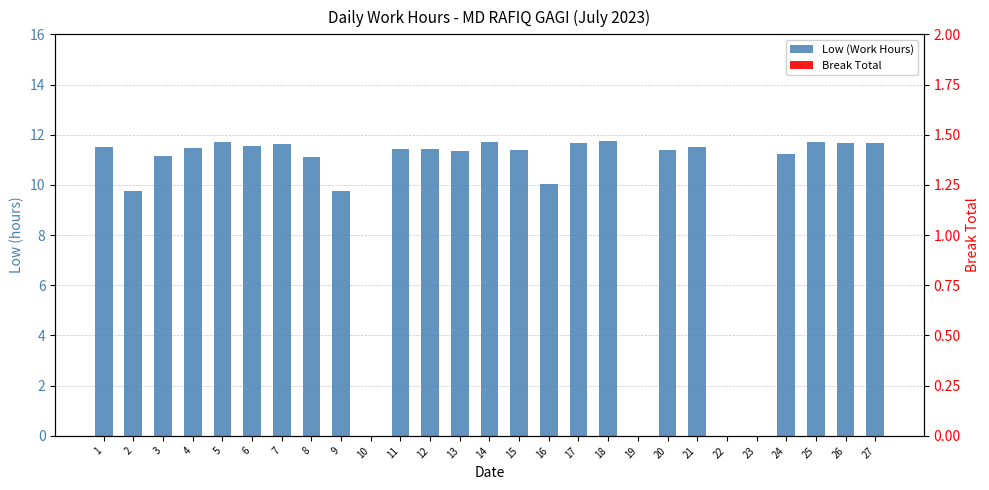

At which label does Low (Work Hours) first exceed 11?

1